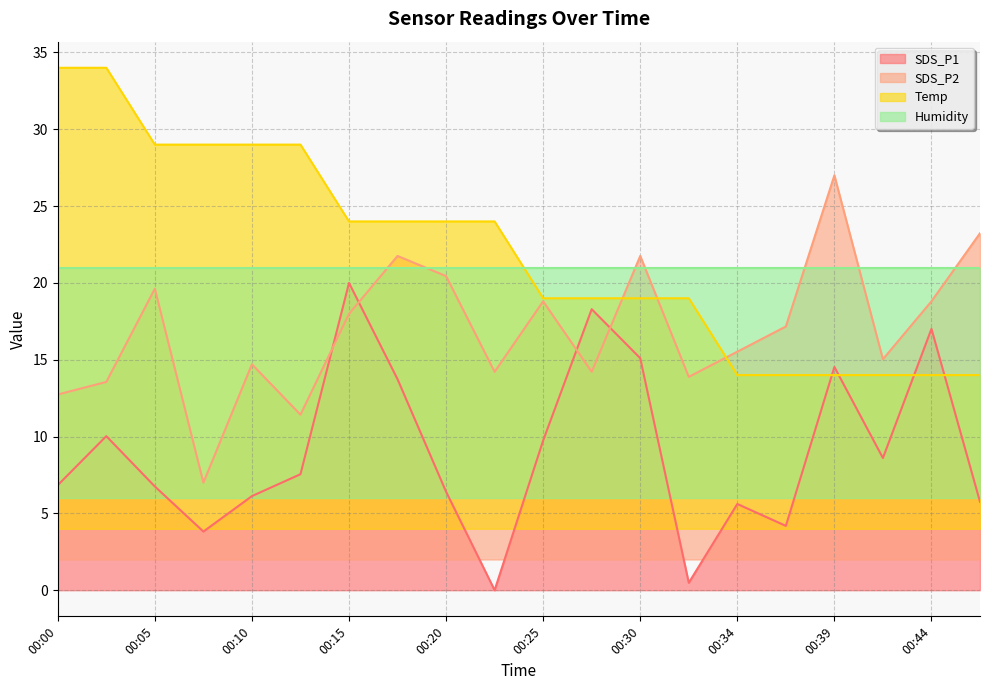

Is it true that SDS_P2 equals 14.2 at 00:22?

True